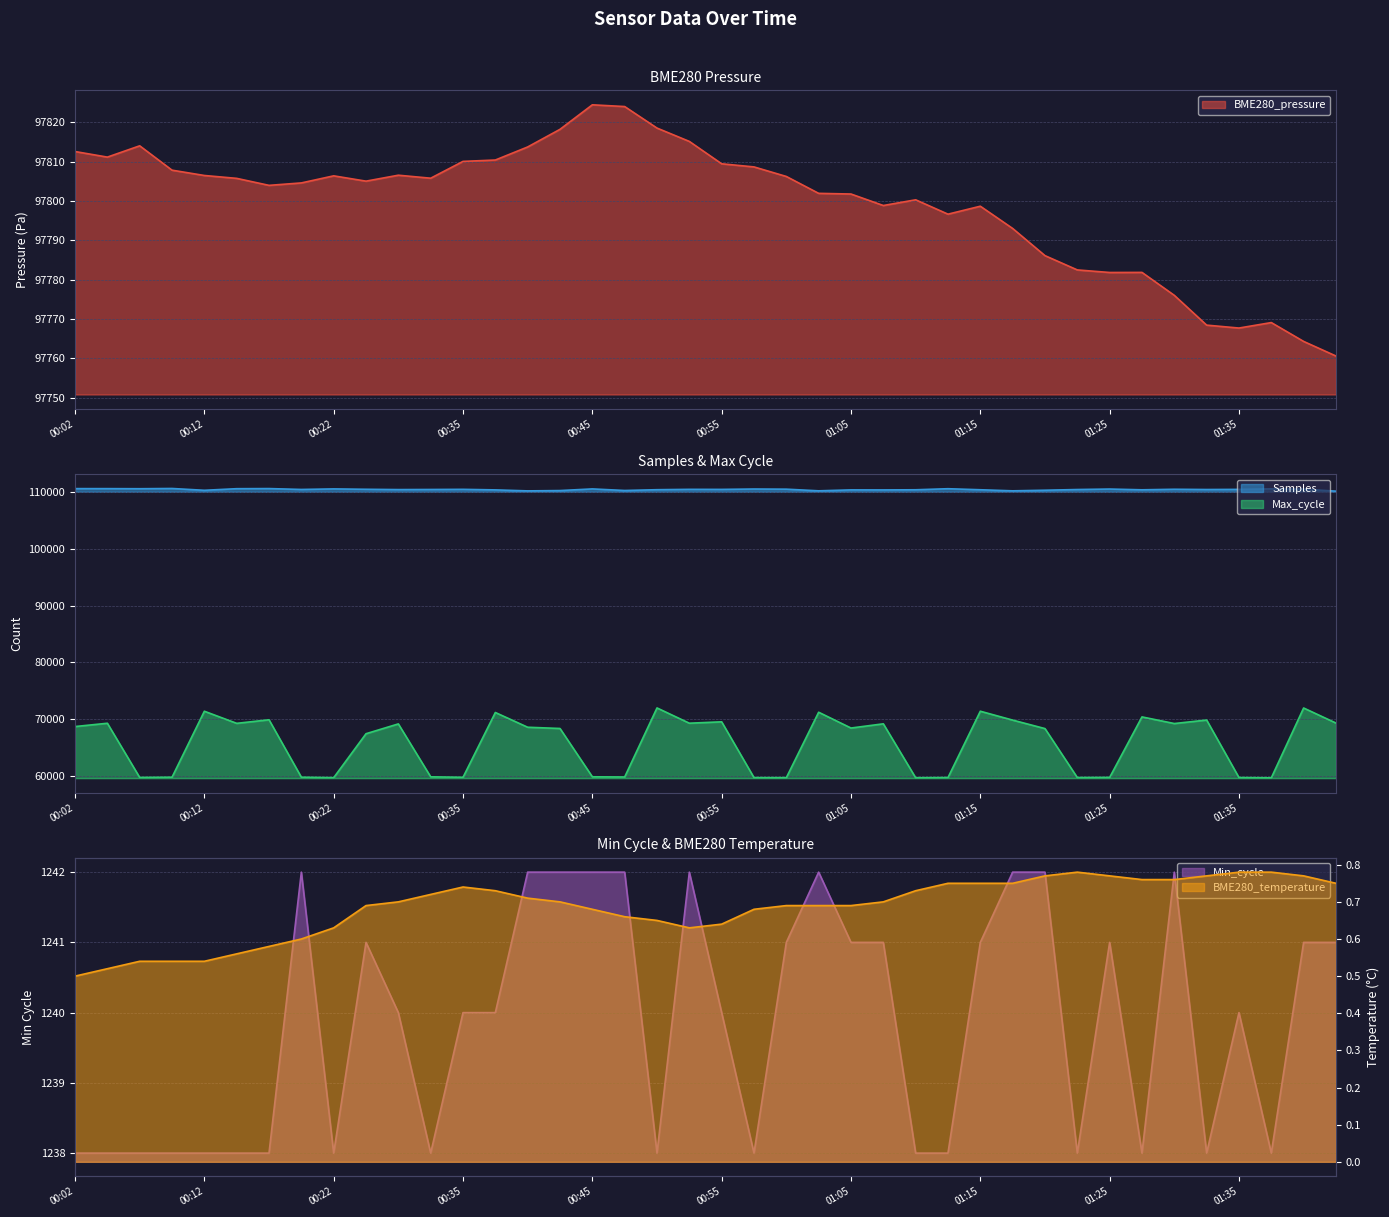

Reading right to left, what are all the values shown in this chart?

BME280_pressure: 01:42=97760.6	01:40=97764.3	01:37=97769.1	01:35=97767.7	01:32=97768.4	01:30=97776.0	01:27=97781.9	01:25=97781.8	01:22=97782.5	01:20=97786.1	01:17=97793.0	01:15=97798.7	01:12=97796.6	01:10=97800.3	01:07=97798.9	01:05=97801.8	01:02=97801.9	01:00=97806.2	00:57=97808.7	00:55=97809.4	00:52=97815.1	00:50=97818.5	00:47=97824.0	00:45=97824.4	00:42=97818.2	00:40=97813.7	00:37=97810.4	00:35=97810.1	00:32=97805.8	00:30=97806.6	00:27=97805.0	00:22=97806.4	00:19=97804.6	00:17=97804.0	00:14=97805.8	00:12=97806.5	00:09=97807.8	00:07=97814.0	00:04=97811.1	00:02=97812.6
BME280_temperature: 01:42=0.8	01:40=0.8	01:37=0.8	01:35=0.8	01:32=0.8	01:30=0.8	01:27=0.8	01:25=0.8	01:22=0.8	01:20=0.8	01:17=0.8	01:15=0.8	01:12=0.8	01:10=0.7	01:07=0.7	01:05=0.7	01:02=0.7	01:00=0.7	00:57=0.7	00:55=0.6	00:52=0.6	00:50=0.7	00:47=0.7	00:45=0.7	00:42=0.7	00:40=0.7	00:37=0.7	00:35=0.7	00:32=0.7	00:30=0.7	00:27=0.7	00:22=0.6	00:19=0.6	00:17=0.6	00:14=0.6	00:12=0.5	00:09=0.5	00:07=0.5	00:04=0.5	00:02=0.5
Samples: 01:42=110226.0	01:40=110583.0	01:37=110629.0	01:35=110542.0	01:32=110518.0	01:30=110562.0	01:27=110467.0	01:25=110601.0	01:22=110516.0	01:20=110393.0	01:17=110285.0	01:15=110476.0	01:12=110659.0	01:10=110472.0	01:07=110446.0	01:05=110452.0	01:02=110287.0	01:00=110579.0	00:57=110605.0	00:55=110538.0	00:52=110548.0	00:50=110485.0	00:47=110346.0	00:45=110624.0	00:42=110333.0	00:40=110277.0	00:37=110453.0	00:35=110549.0	00:32=110524.0	00:30=110506.0	00:27=110559.0	00:22=110625.0	00:19=110528.0	00:17=110684.0	00:14=110663.0	00:12=110380.0	00:09=110700.0	00:07=110658.0	00:04=110674.0	00:02=110676.0
Min_cycle: 01:42=1241.0	01:40=1241.0	01:37=1238.0	01:35=1240.0	01:32=1238.0	01:30=1242.0	01:27=1238.0	01:25=1241.0	01:22=1238.0	01:20=1242.0	01:17=1242.0	01:15=1241.0	01:12=1238.0	01:10=1238.0	01:07=1241.0	01:05=1241.0	01:02=1242.0	01:00=1241.0	00:57=1238.0	00:55=1240.0	00:52=1242.0	00:50=1238.0	00:47=1242.0	00:45=1242.0	00:42=1242.0	00:40=1242.0	00:37=1240.0	00:35=1240.0	00:32=1238.0	00:30=1240.0	00:27=1241.0	00:22=1238.0	00:19=1242.0	00:17=1238.0	00:14=1238.0	00:12=1238.0	00:09=1238.0	00:07=1238.0	00:04=1238.0	00:02=1238.0
Max_cycle: 01:42=69301.0	01:40=71960.0	01:37=59637.0	01:35=59684.0	01:32=69833.0	01:30=69217.0	01:27=70387.0	01:25=59708.0	01:22=59684.0	01:20=68325.0	01:17=69822.0	01:15=71390.0	01:12=59683.0	01:10=59651.0	01:07=69166.0	01:05=68424.0	01:02=71210.0	01:00=59660.0	00:57=59669.0	00:55=69520.0	00:52=69275.0	00:50=71971.0	00:47=59784.0	00:45=59817.0	00:42=68343.0	00:40=68564.0	00:37=71166.0	00:35=59728.0	00:32=59814.0	00:30=69151.0	00:27=67420.0	00:22=59661.0	00:19=59744.0	00:17=69879.0	00:14=69252.0	00:12=71387.0	00:09=59744.0	00:07=59702.0	00:04=69268.0	00:02=68685.0